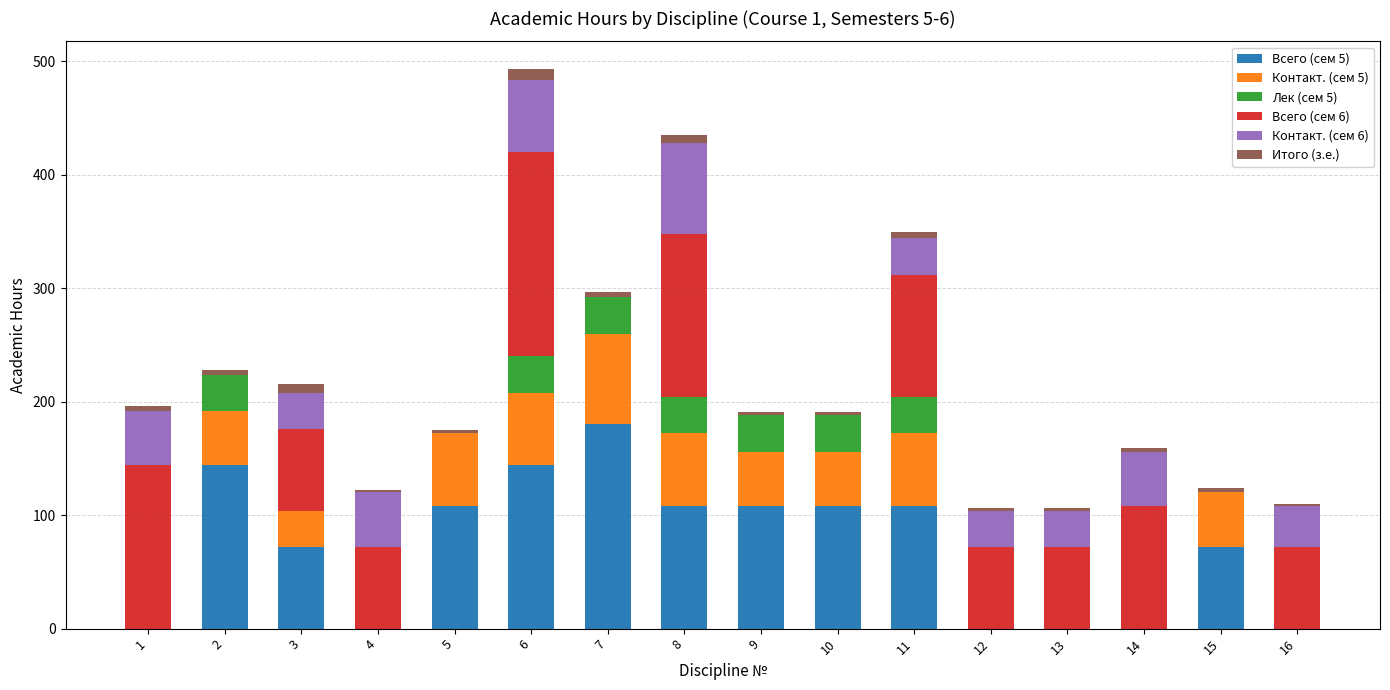

The Всего (сем 5) series shows 71 at 16. True or false?

False